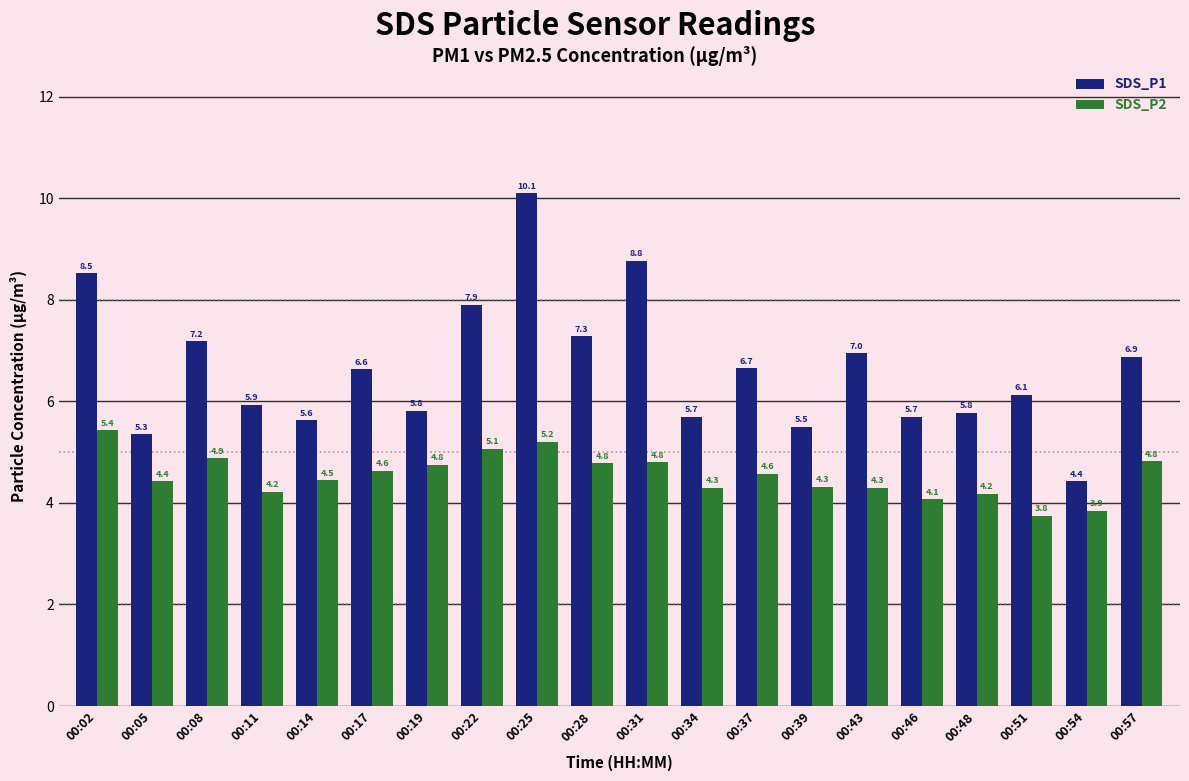

At which category does the chart reach its peak across all series?

00:25